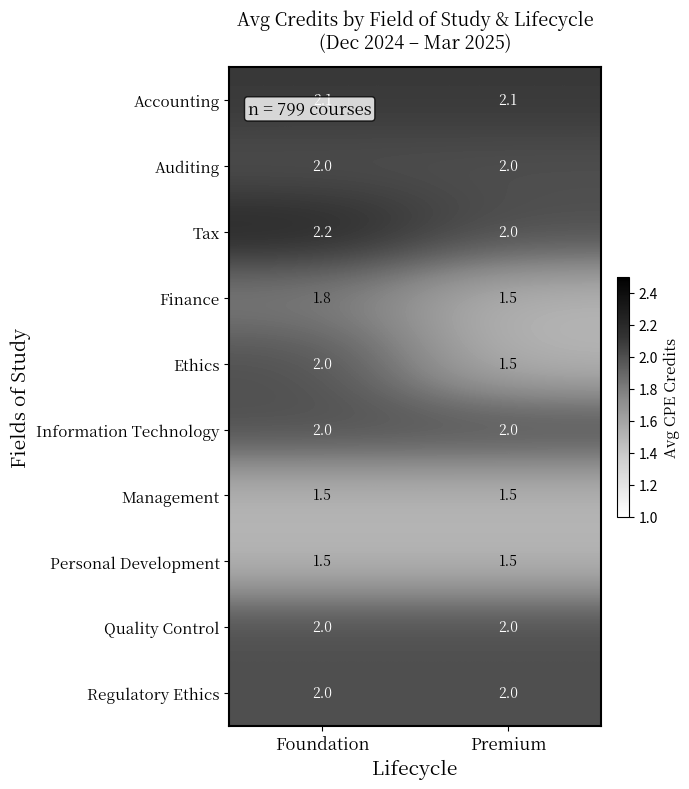

At how many categories does at least one series exceed 1?

2